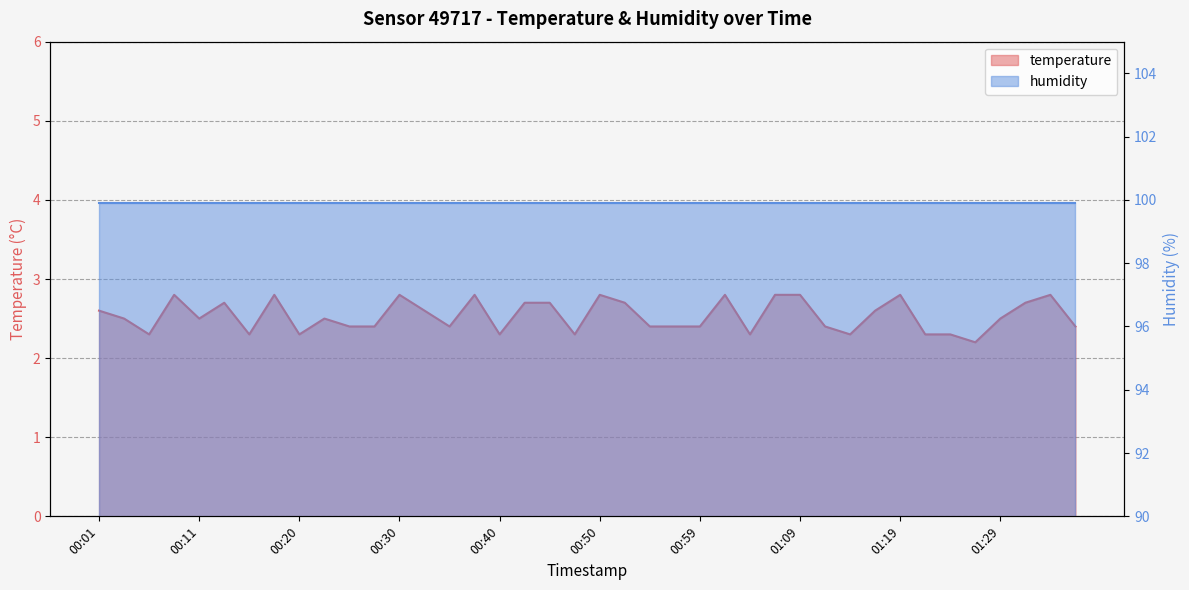

Which category has the lowest value across all series?

01:26